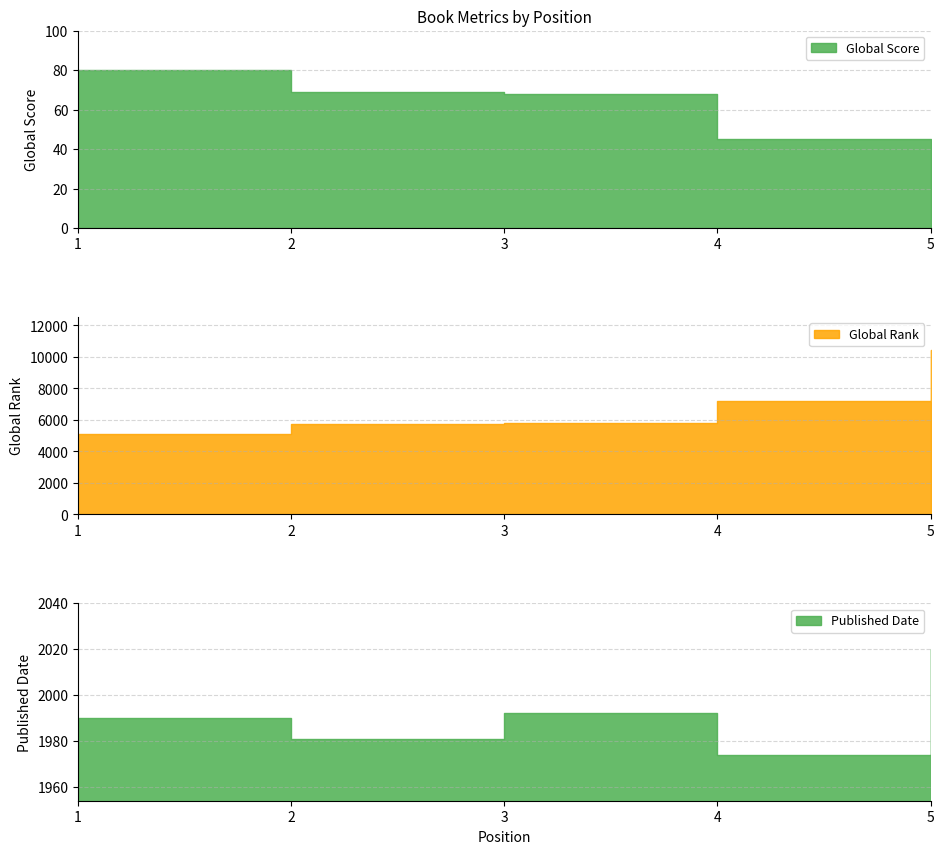

What is the sum of the Published Date values at 2 and 5?

4001